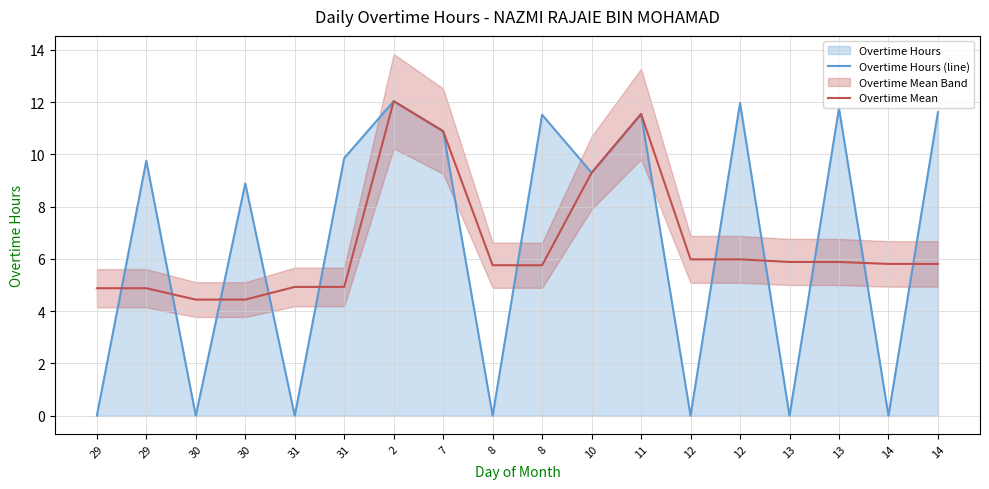

Where is Overtime Hours (line) nearest to the value 6?

30